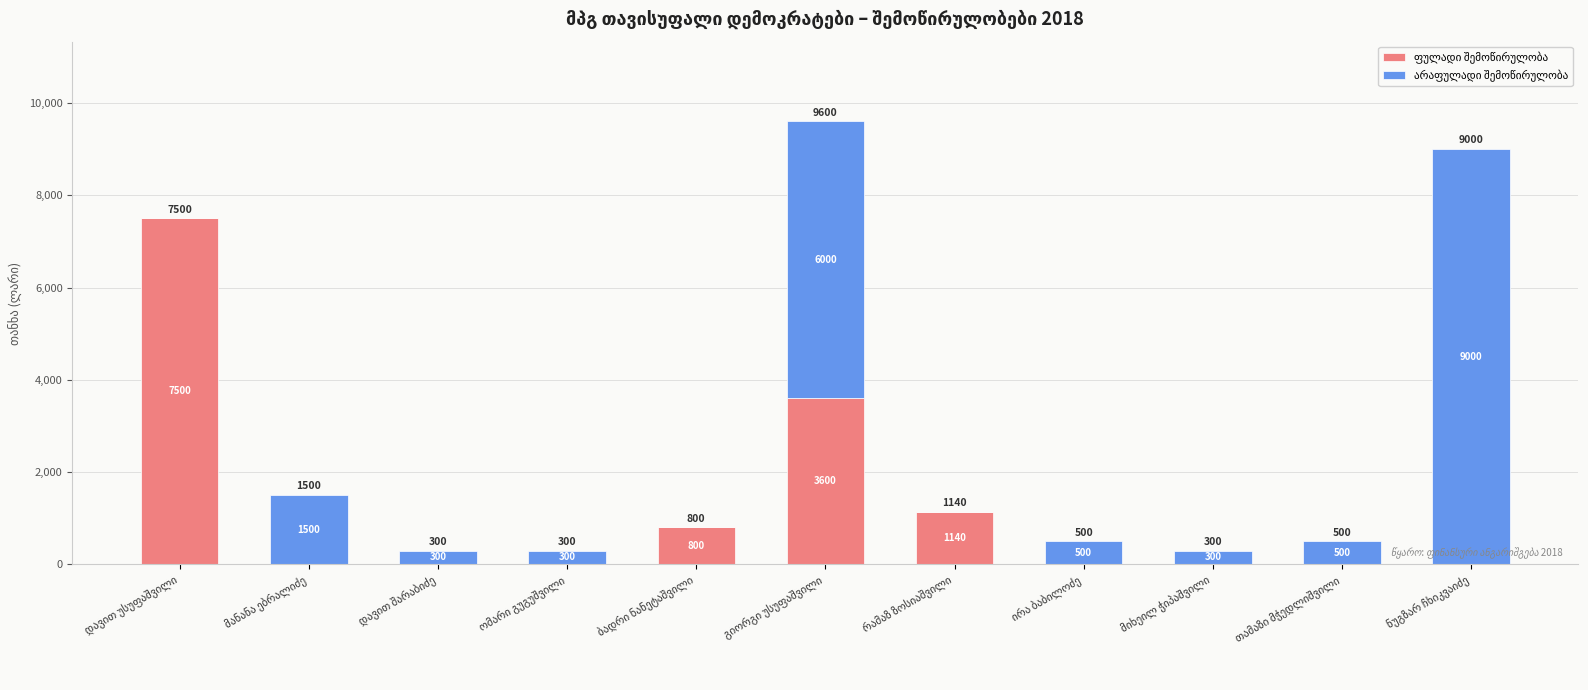

Does the chart contain stacked bars?

Yes